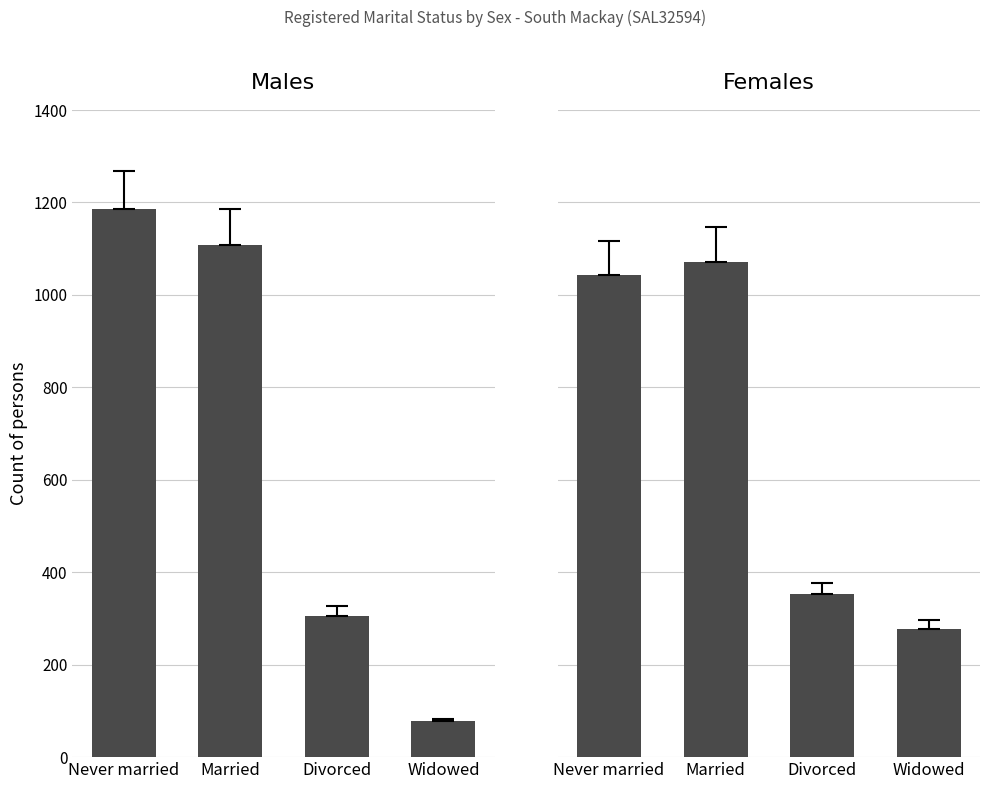

Is the value of Females at Divorced greater than the value of Males at Married?

No